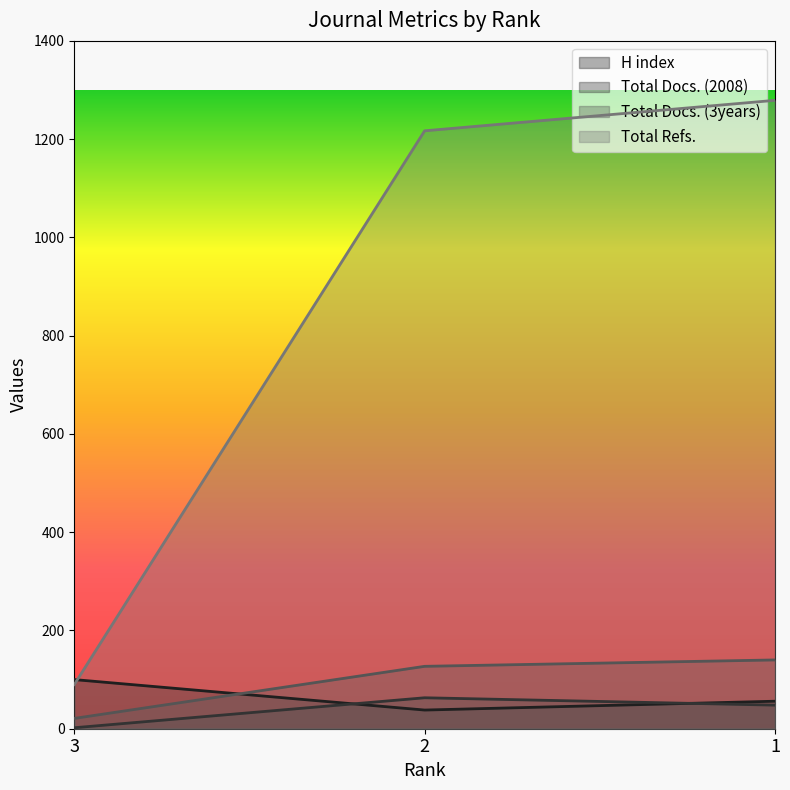

What are all the series names shown in the legend?

H index, Total Docs. (2008), Total Docs. (3years), Total Refs.